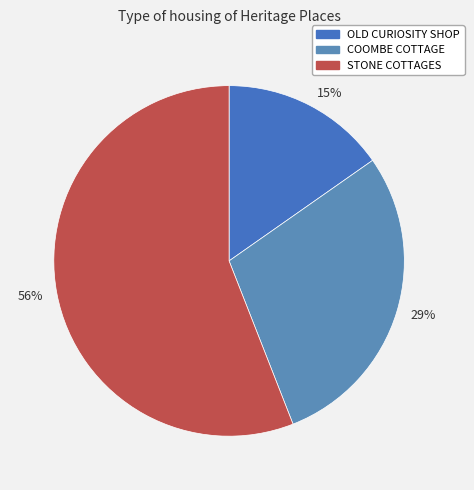

The 56% slice represents 70% of the pie. True or false?

False